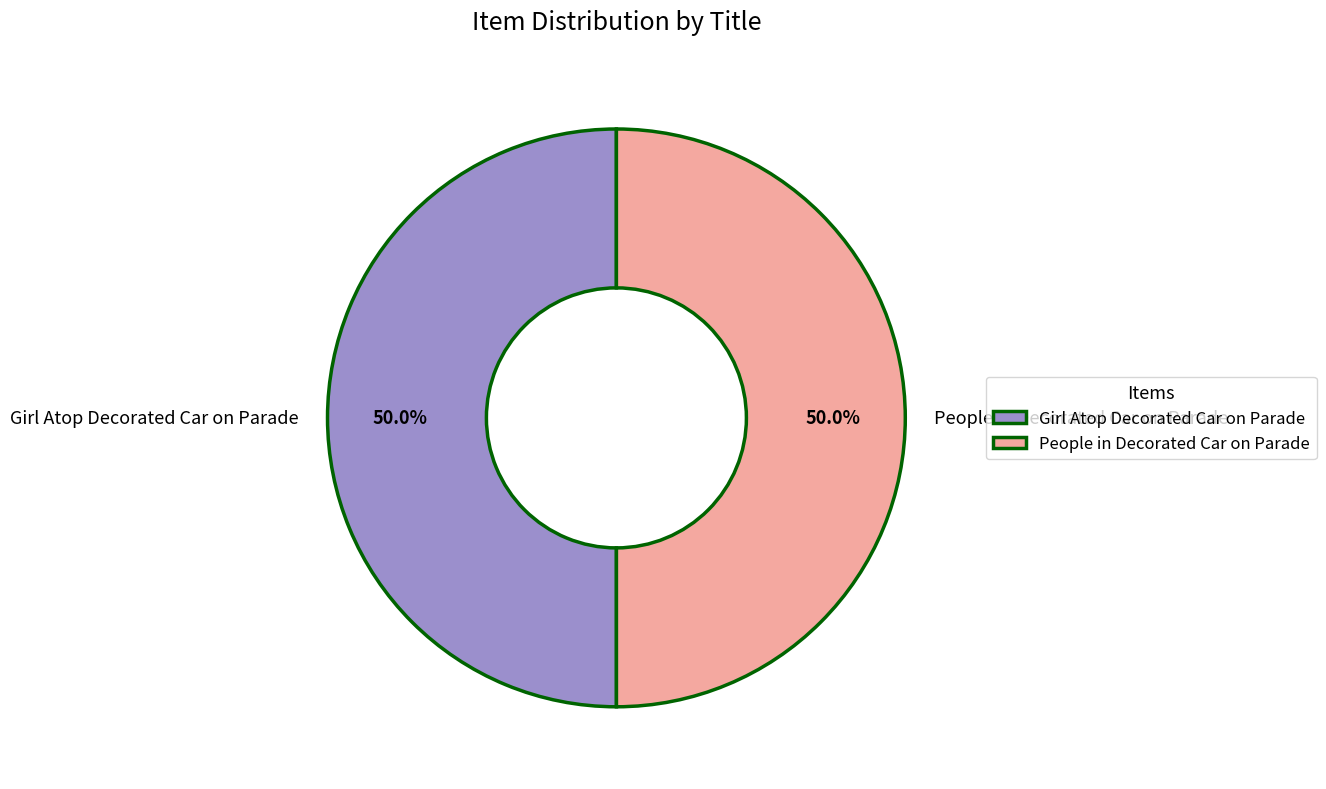

Approximately how many times larger is the value at Girl Atop Decorated Car on Parade compared to People in Decorated Car on Parade?

1.0